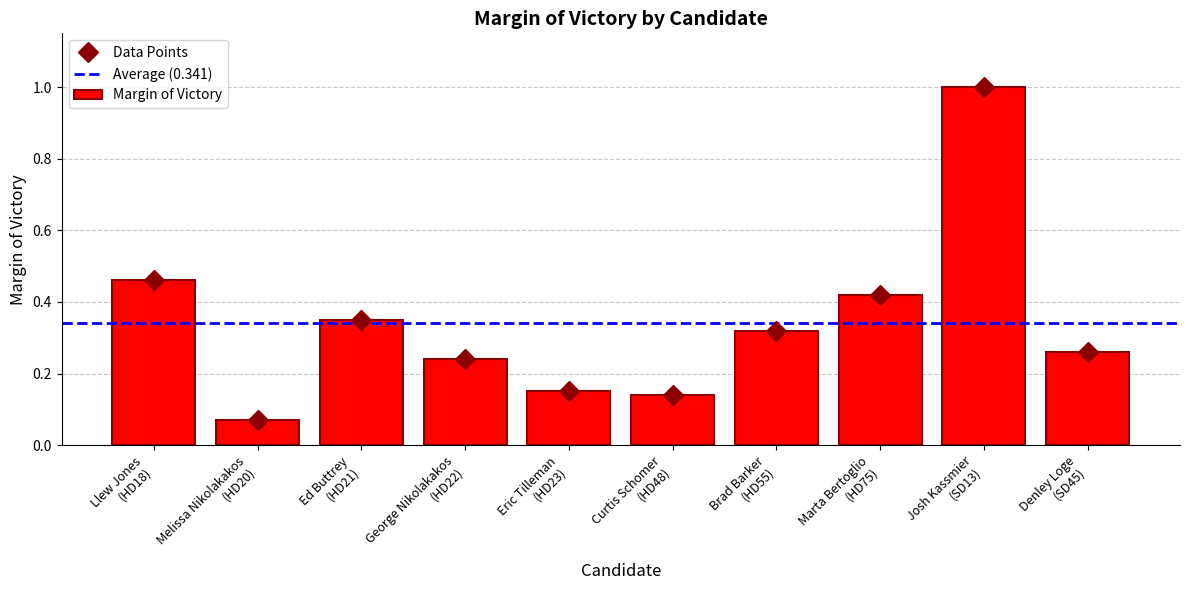

What is the sum of all Margin of Victory values?

3.4